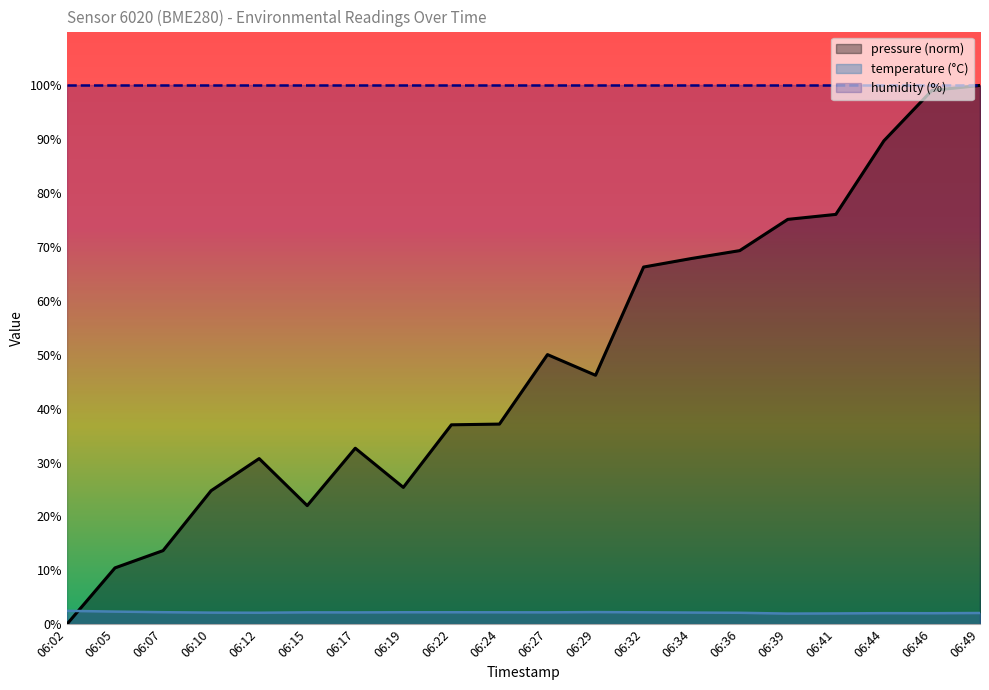

True or false: temperature and pressure cross at least once.

True